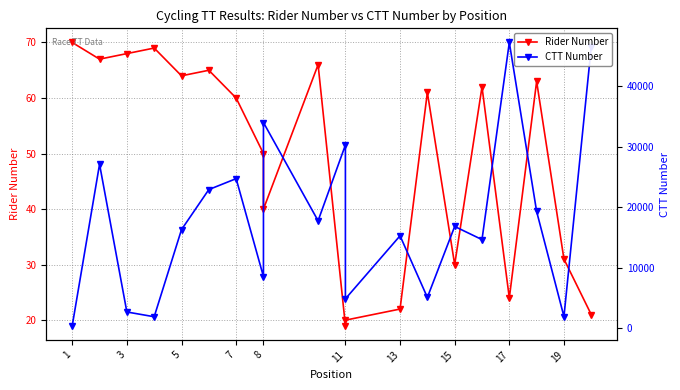

True or false: CTT Number has a value of 11318 at 19.

False